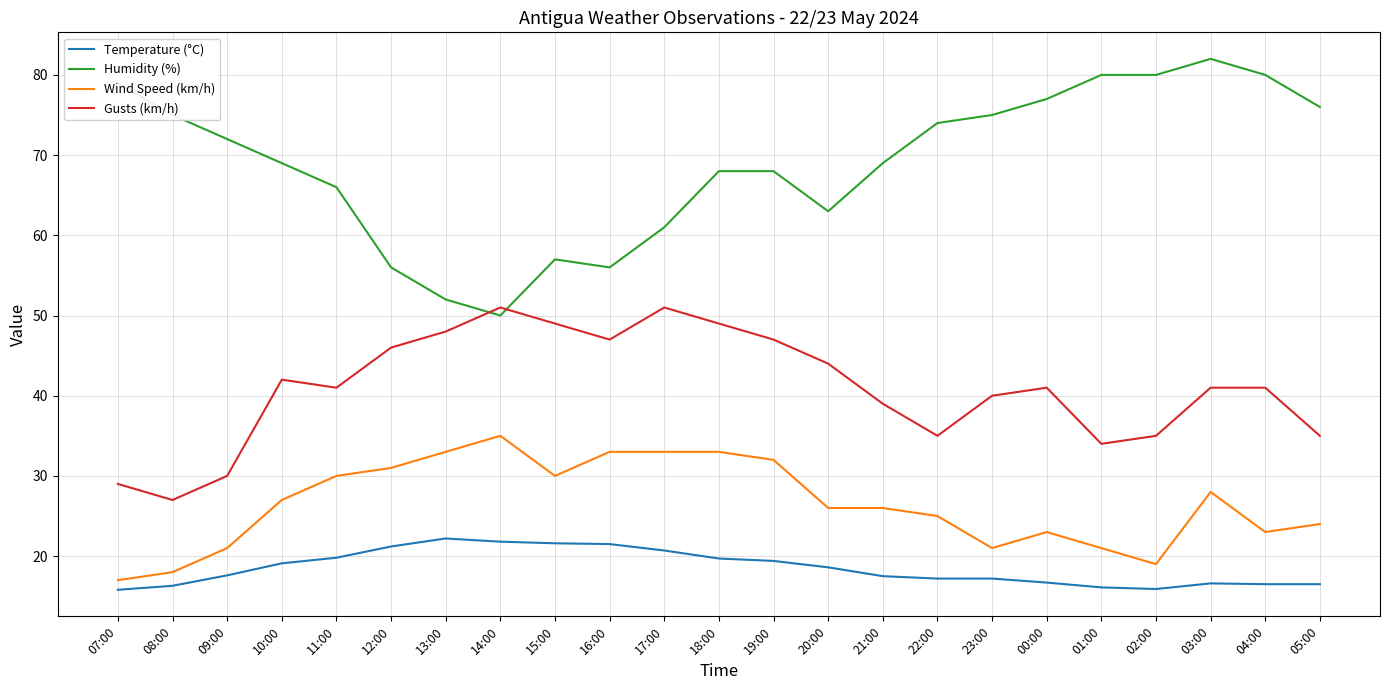

True or false: Temperature (°C) and Humidity (%) cross at least once.

False